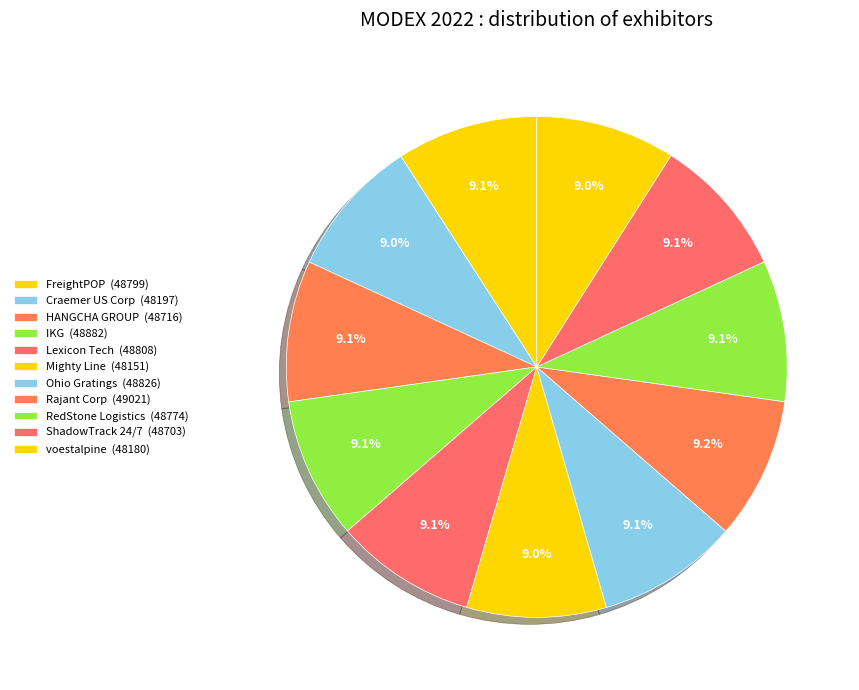

How many segments does this pie chart have?

11